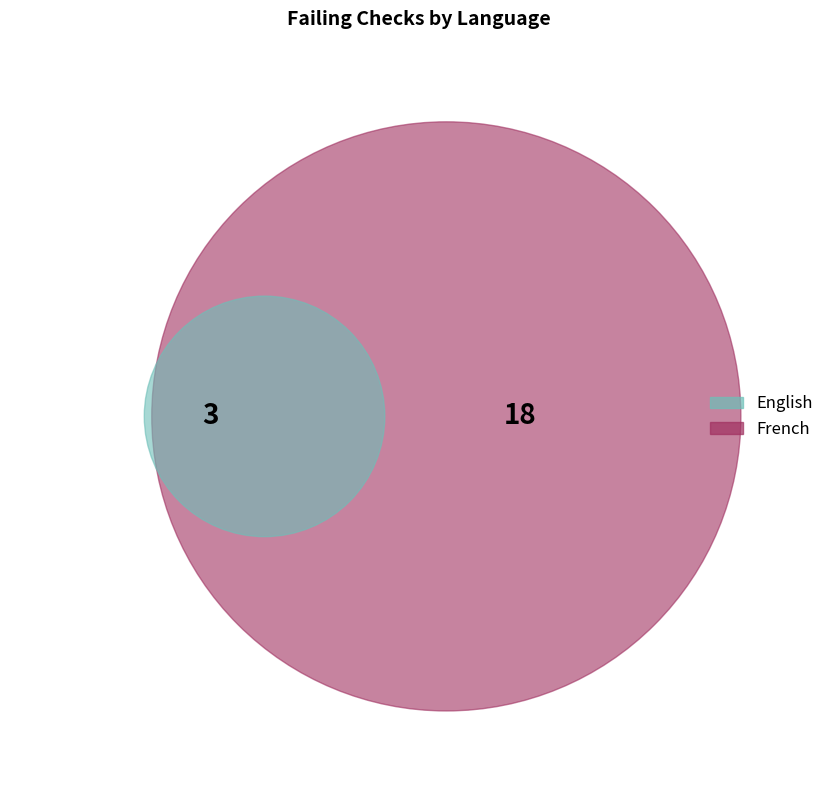

To the nearest percent, what portion does English represent?

14%